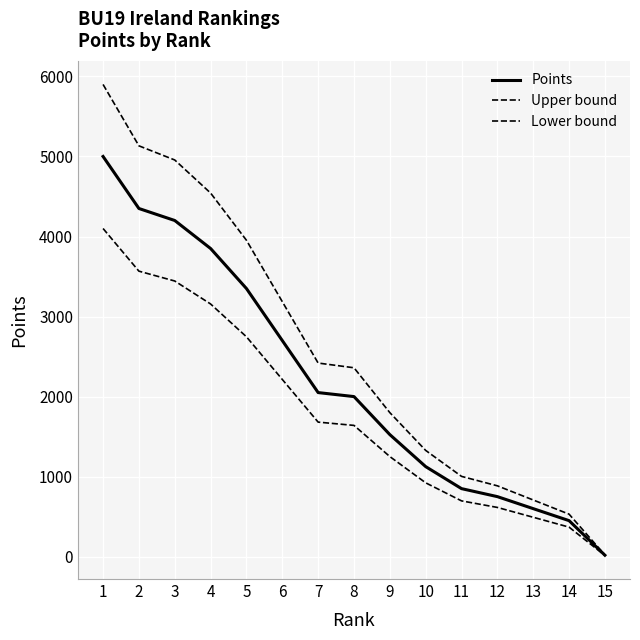

Count the number of categories in the chart.

15